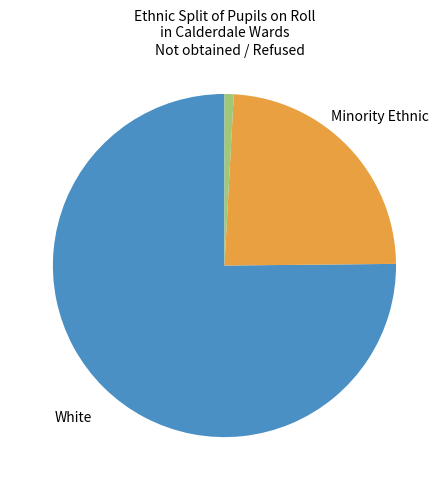

How many segments does this pie chart have?

3